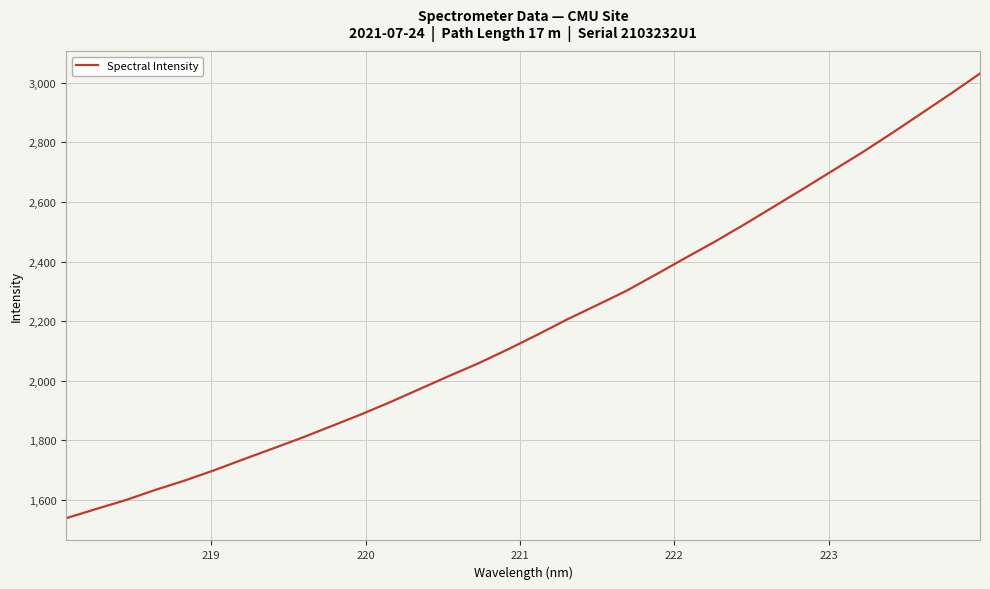

What is the difference between the maximum and minimum values?

1491.4